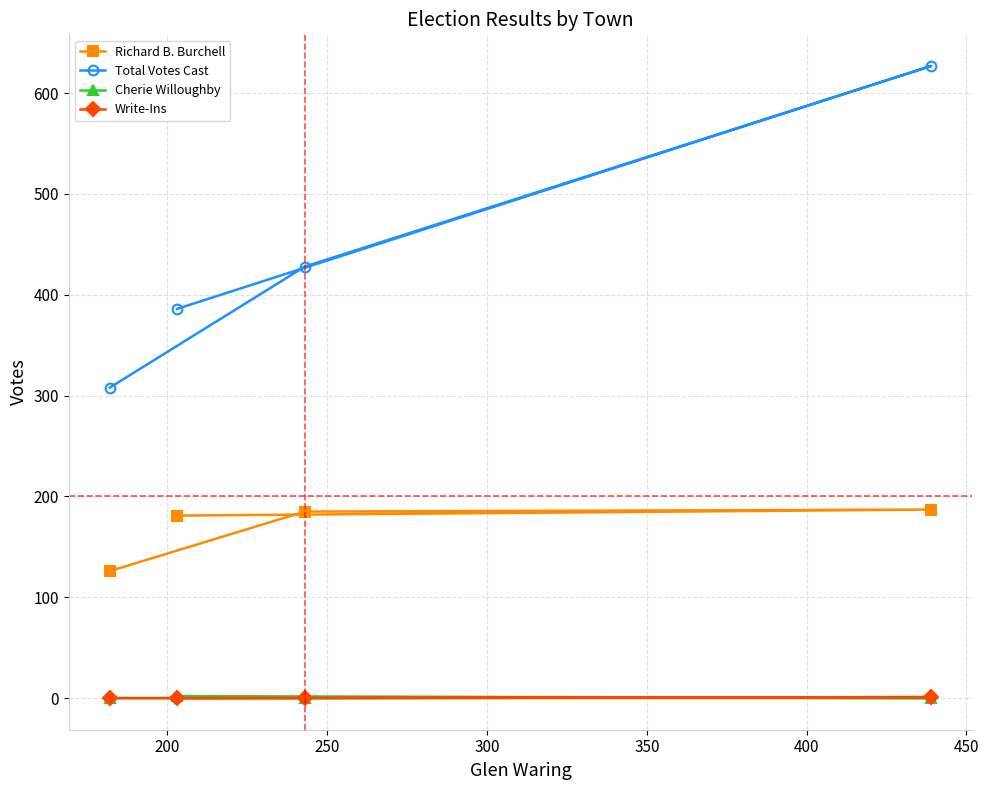

How many categories are shown in the chart?

4